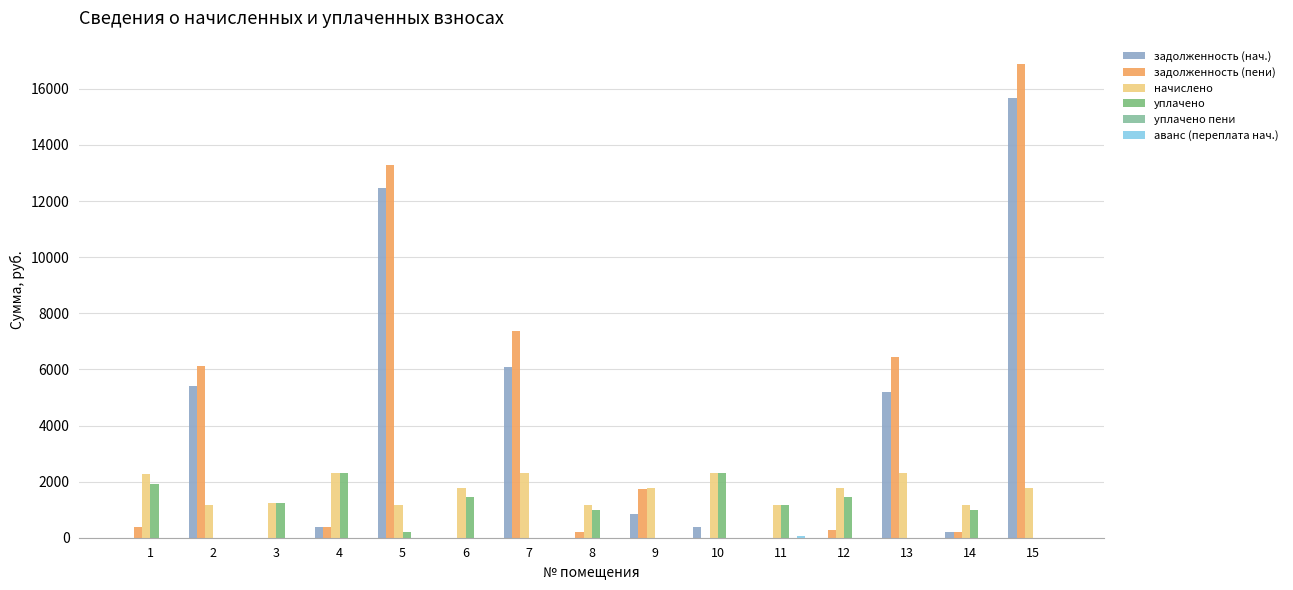

What is the spread (max minus min) of values at 4?

2313.1